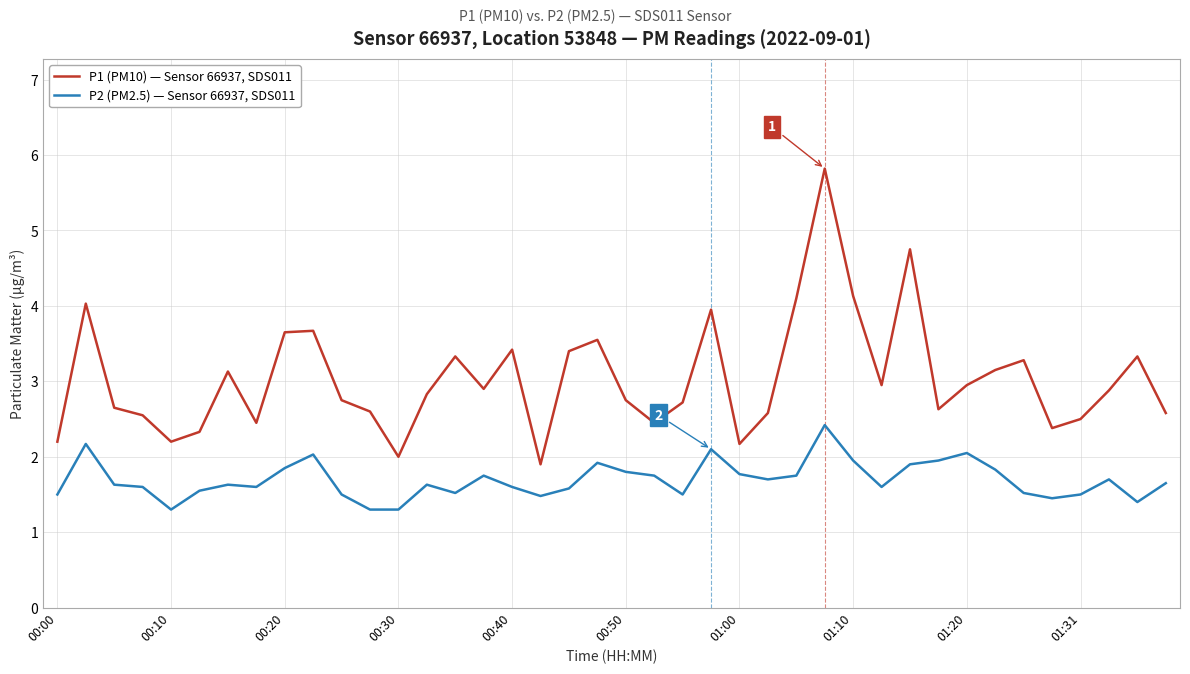

What is the greatest value displayed?

5.8